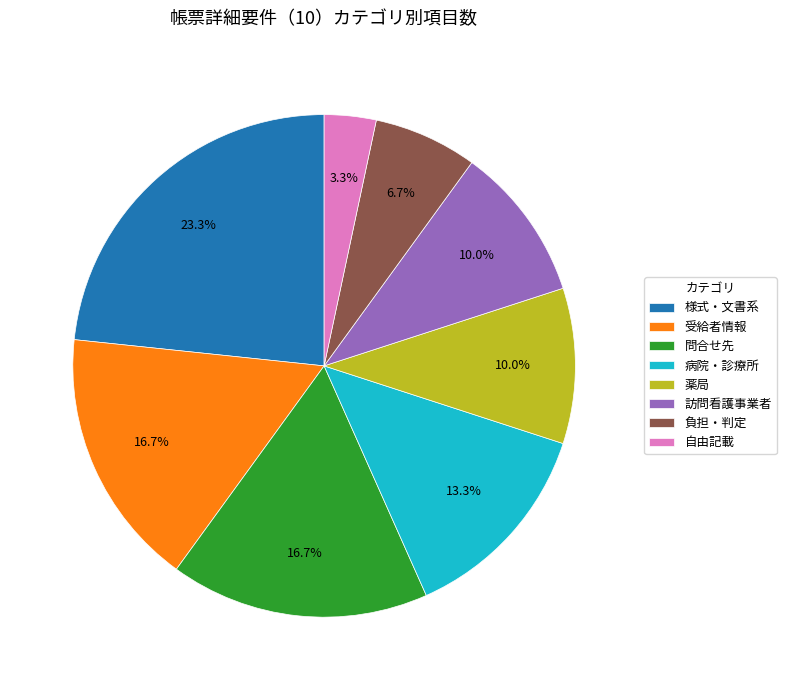

To the nearest percent, what portion does 病院・診療所 represent?

13%